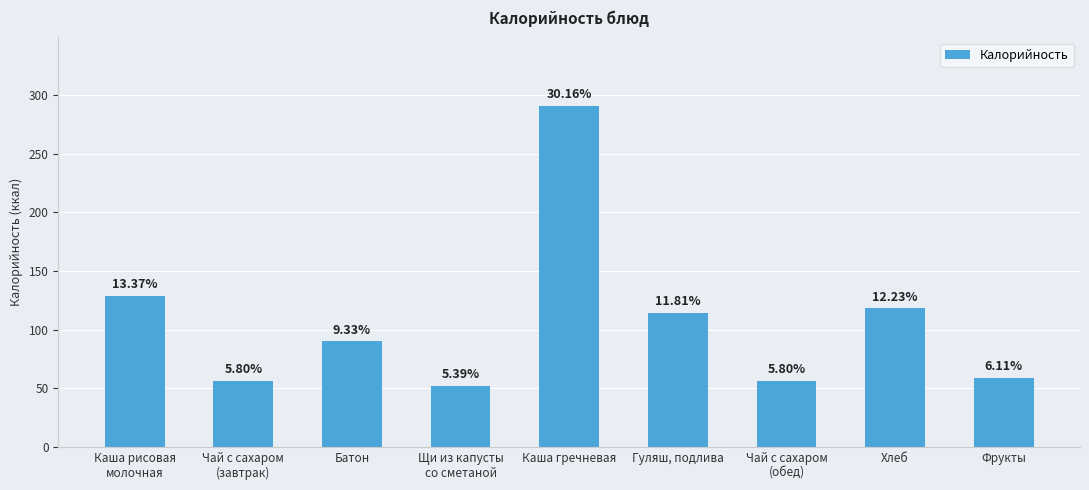

How many bars are there in total?

9